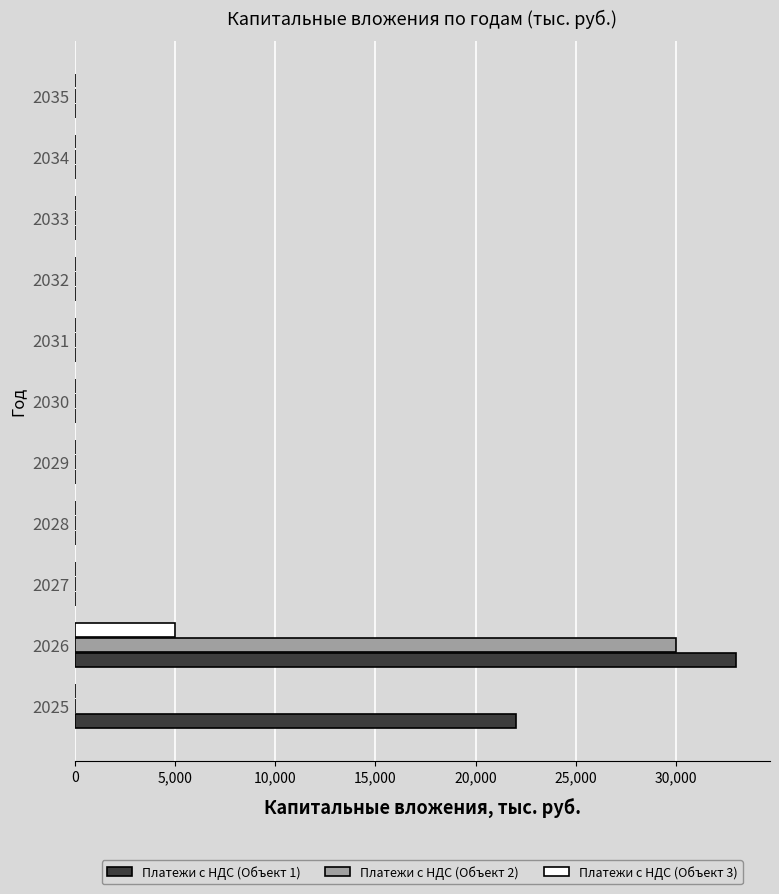

Is it true that Платежи с НДС (Объект 2) equals 0 at 2032?

True